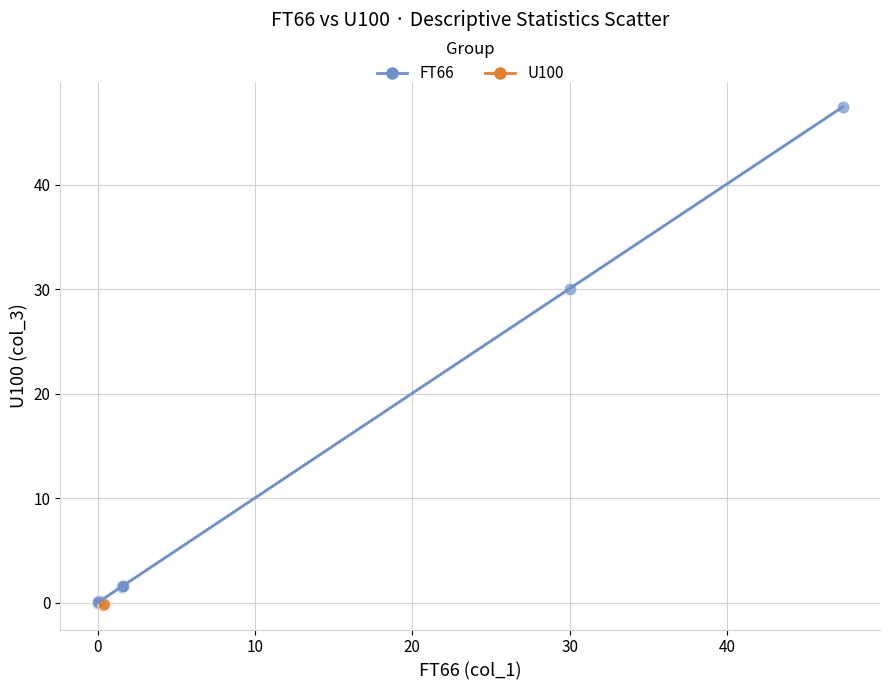

What are all the series names shown in the legend?

FT66, U100